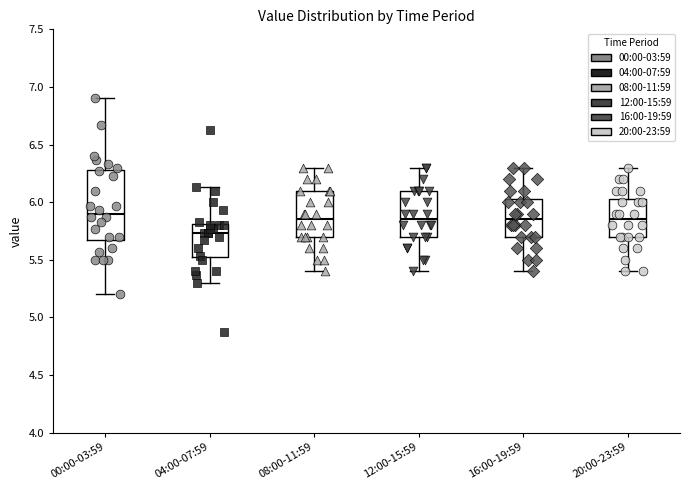

Where is the lower edge of the box for 04:00-07:59 on the y-axis? The values are not printed on the chart, so give them approximately, as read against the axis.

5.50